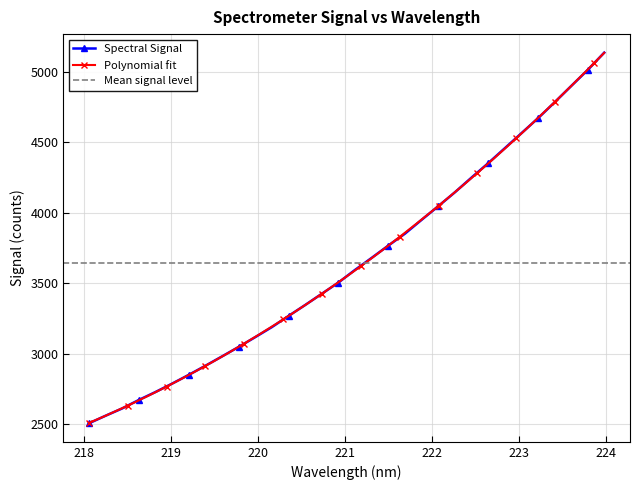

Reading left to right, extract all data points from this chart.

2506.0	2559.7	2611.6	2671.8	2728.1	2787.7	2849.9	2914.4	2980.8	3048.0	3117.7	3189.1	3268.0	3345.6	3425.3	3505.1	3594.8	3680.1	3767.4	3851.7	3949.7	4046.1	4144.9	4249.1	4350.9	4457.0	4563.5	4670.0	4782.8	4898.6	5013.1	5136.6